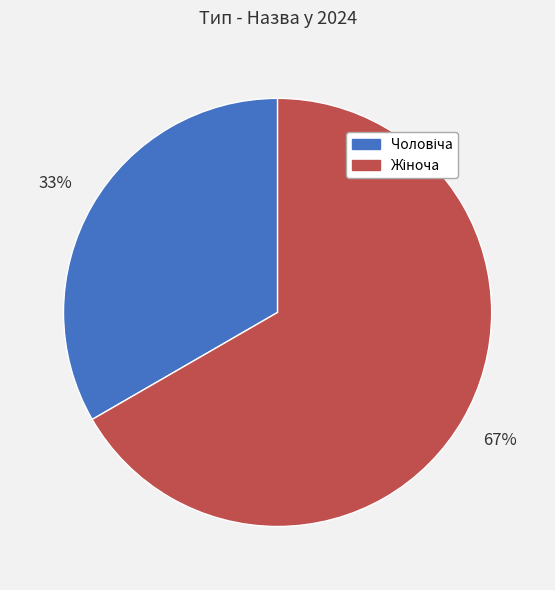

Is there any slice that represents more than half of the pie?

Yes